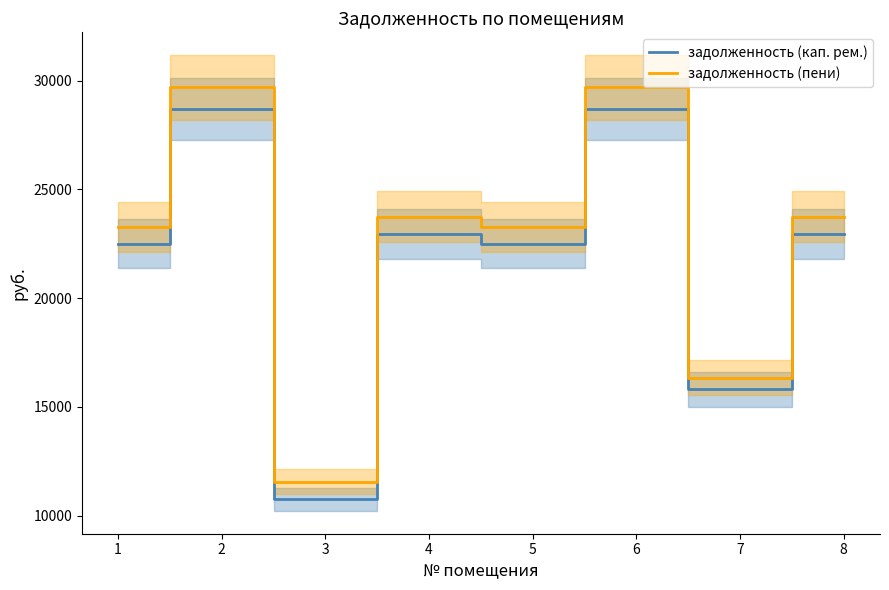

At which category does the chart reach its minimum across all series?

3